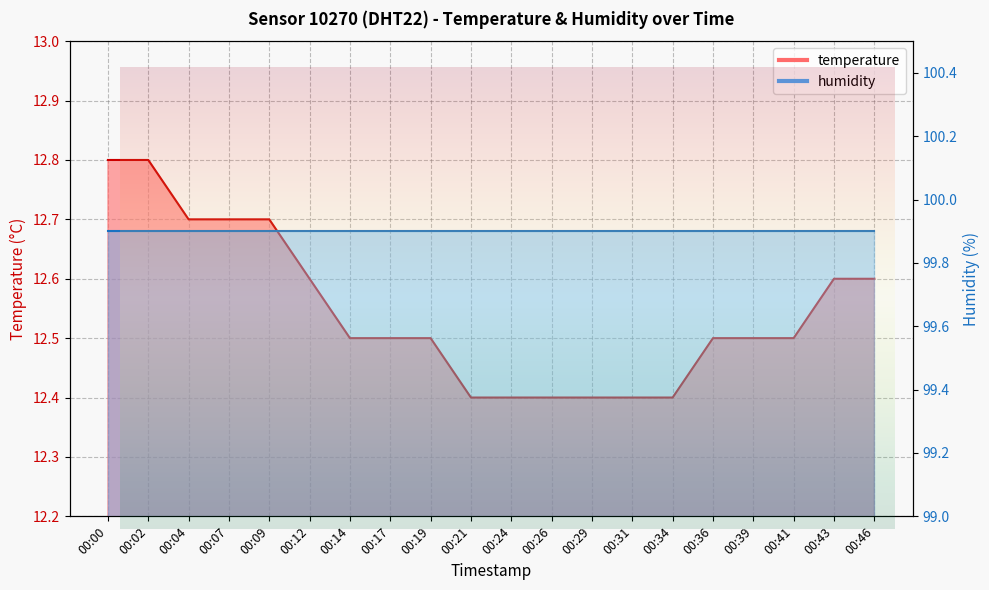

Reading left to right, what are all the values shown in this chart?

12.8	12.8	12.7	12.7	12.7	12.6	12.5	12.5	12.5	12.4	12.4	12.4	12.4	12.4	12.4	12.5	12.5	12.5	12.6	12.6